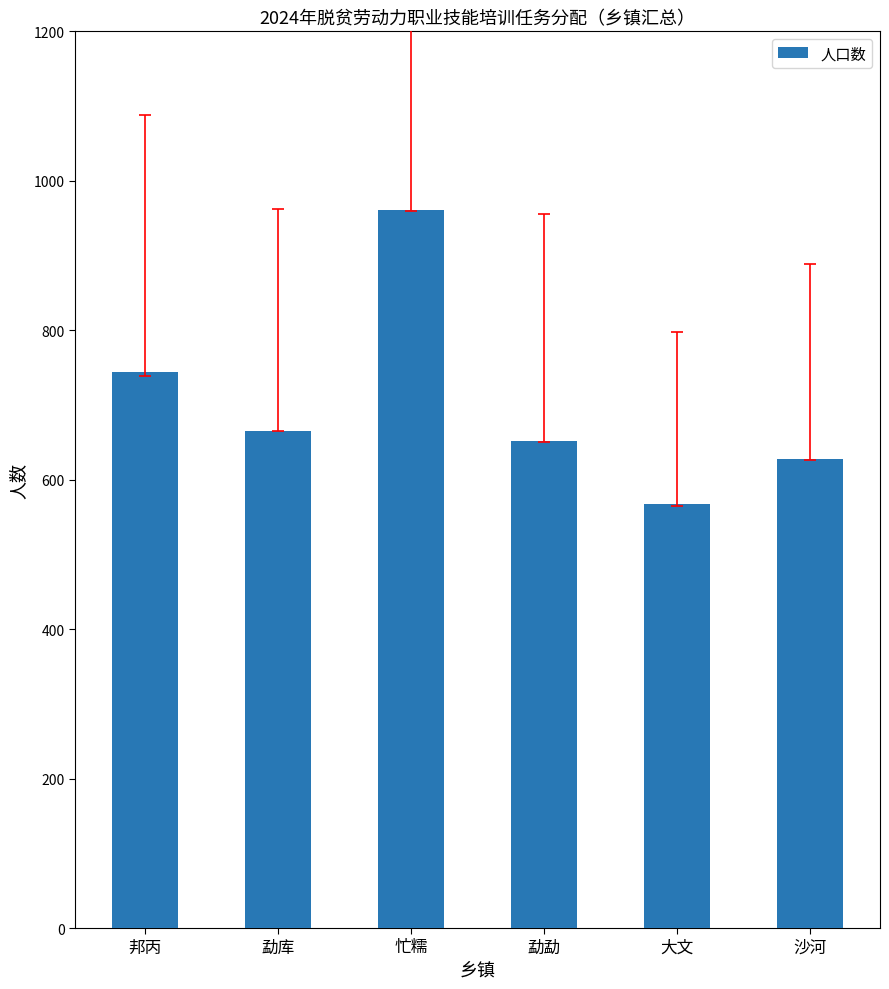

List the labels in order of value, largest first.

忙糯, 邦丙, 勐库, 勐勐, 沙河, 大文